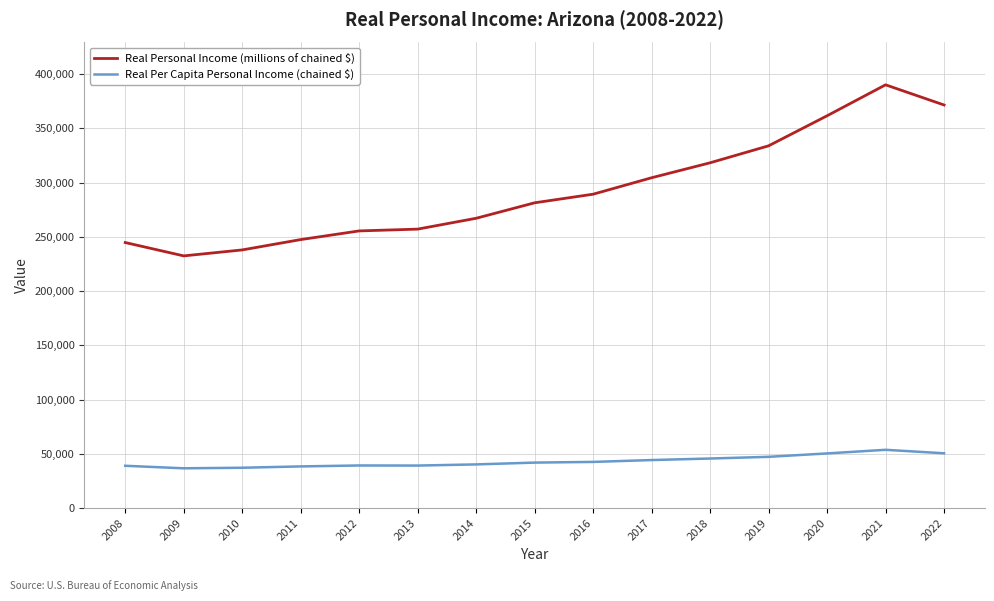

Which series changed the most between 2010 and 2011?

Real Personal Income (millions of chained $)